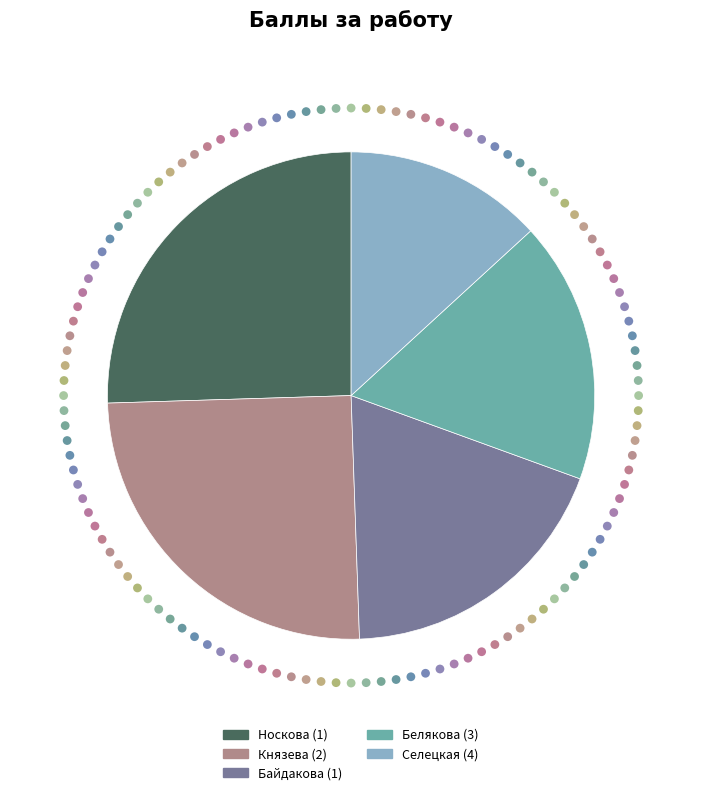

The Байдакова (1) slice represents 19% of the pie. True or false?

True